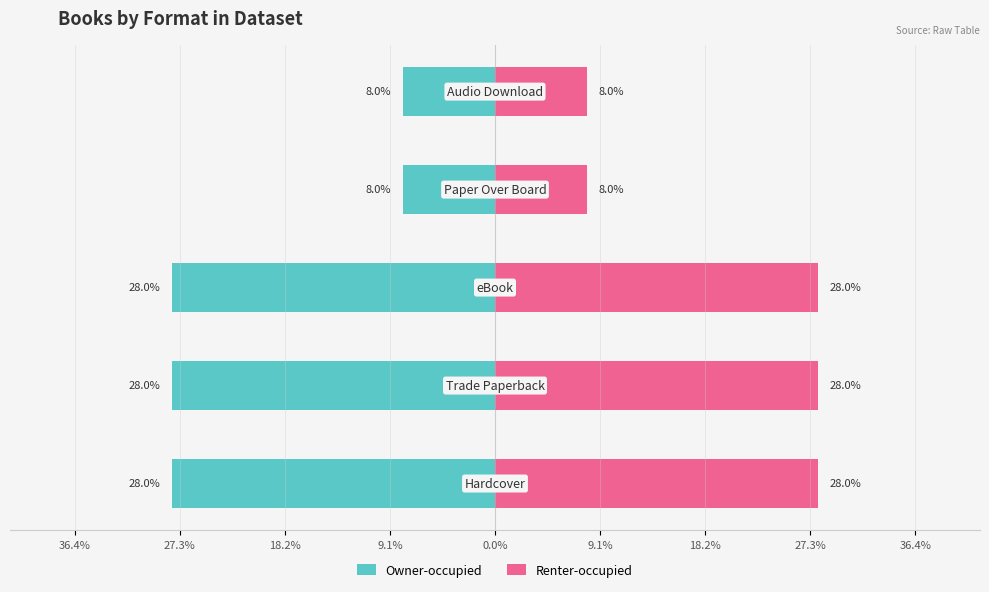

Which has a higher value, 9.1% or 27.3%?

9.1%